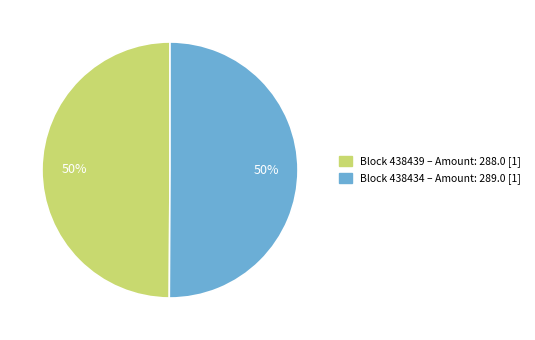

Count the number of slices in the pie.

2